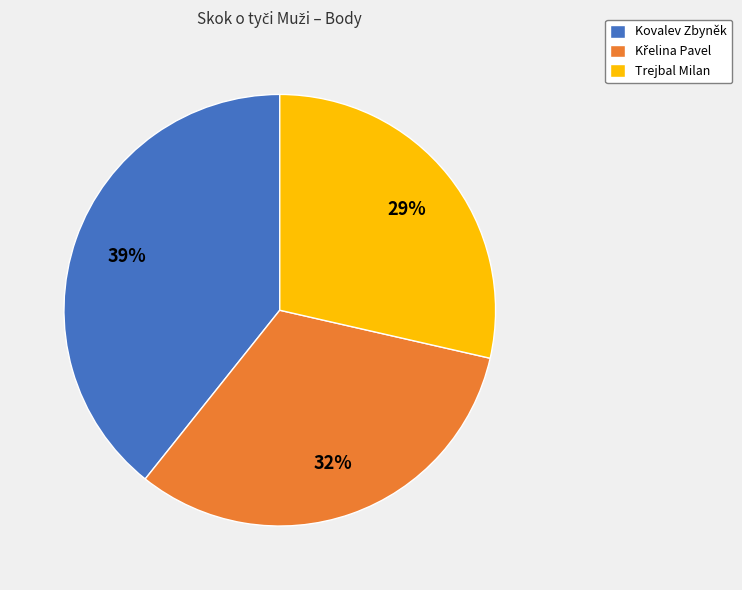

To the nearest percent, what percentage of the pie is Kovalev Zbyněk?

39%